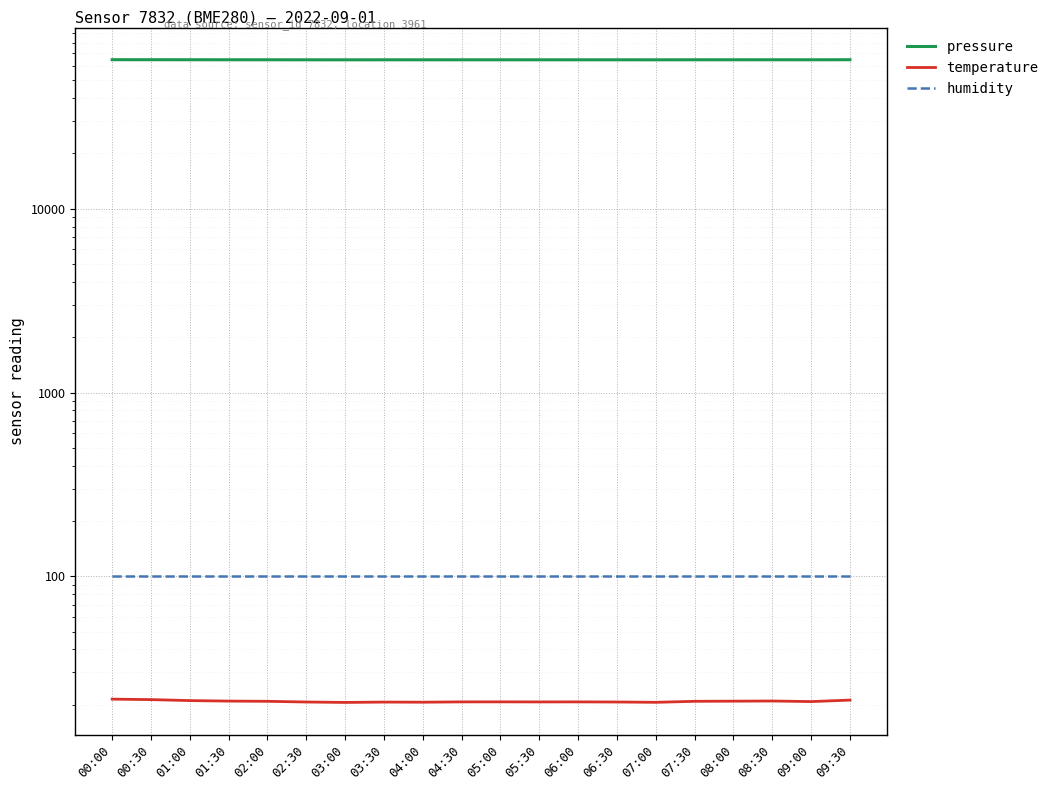

What is the value of the temperature point at the 10th from the left?

20.7